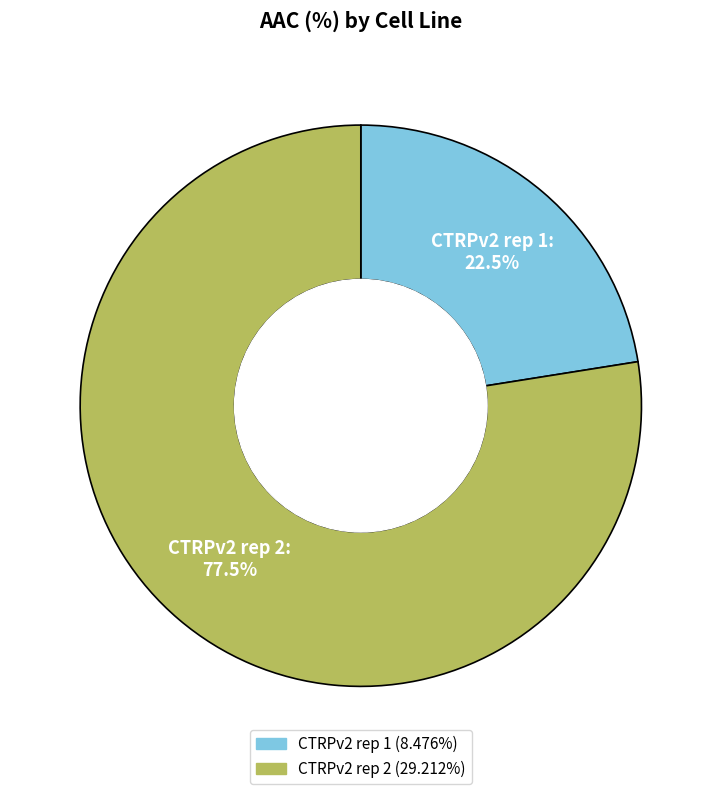

To the nearest percent, what is the difference between the largest and smallest slice percentages?

55%